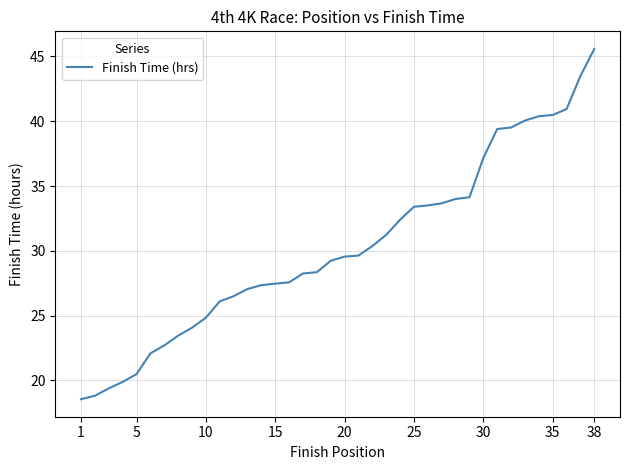

What is the difference between the maximum and minimum values?

27.0